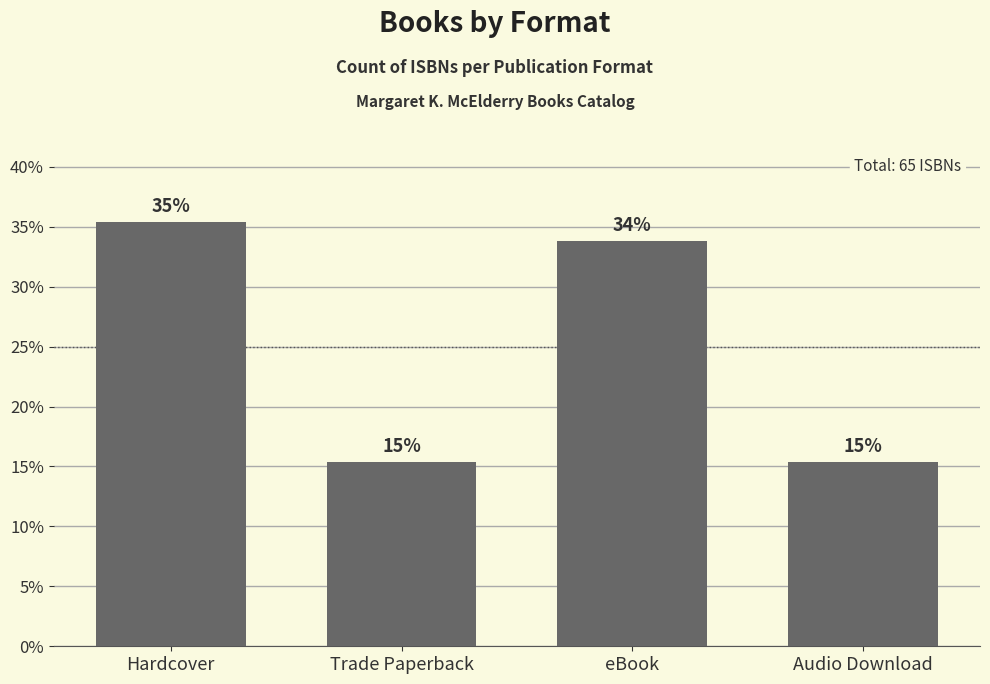

How many bars are there in total?

4